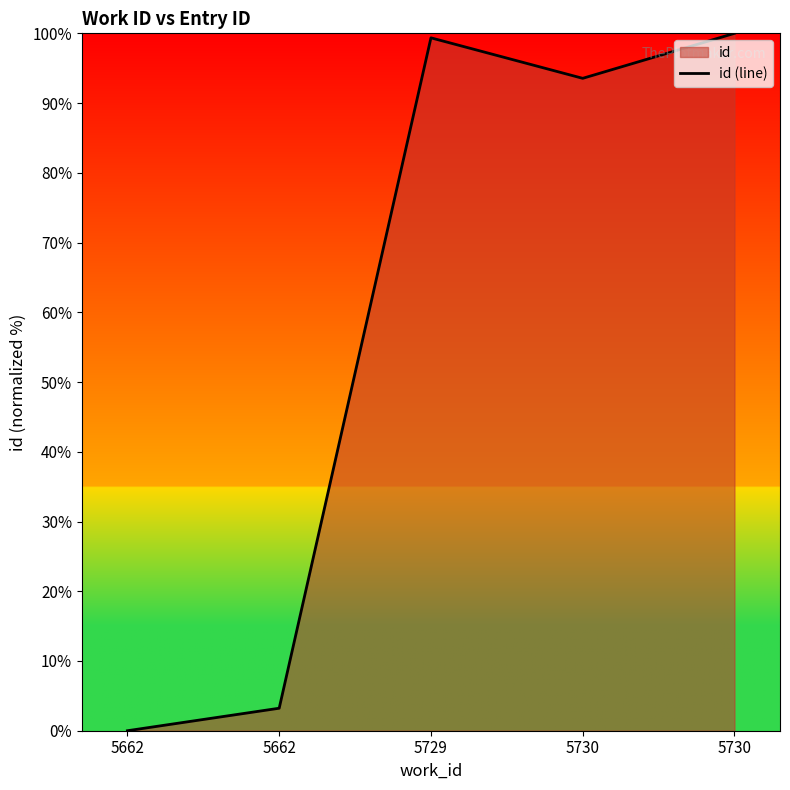

The value at 5730 is 100.0. True or false?

True